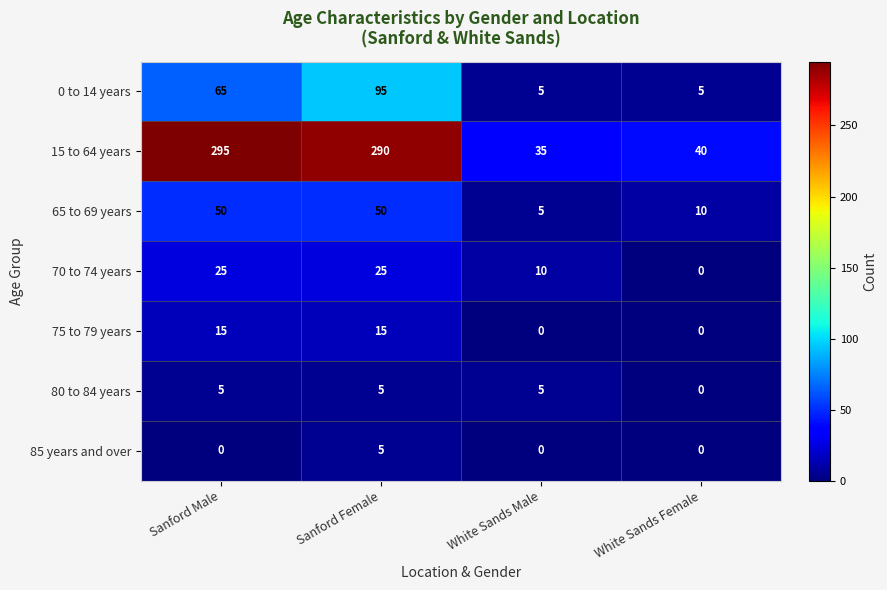

Rank the series at Sanford Male from highest to lowest value.

15 to 64 years, 0 to 14 years, 65 to 69 years, 70 to 74 years, 75 to 79 years, 80 to 84 years, 85 years and over